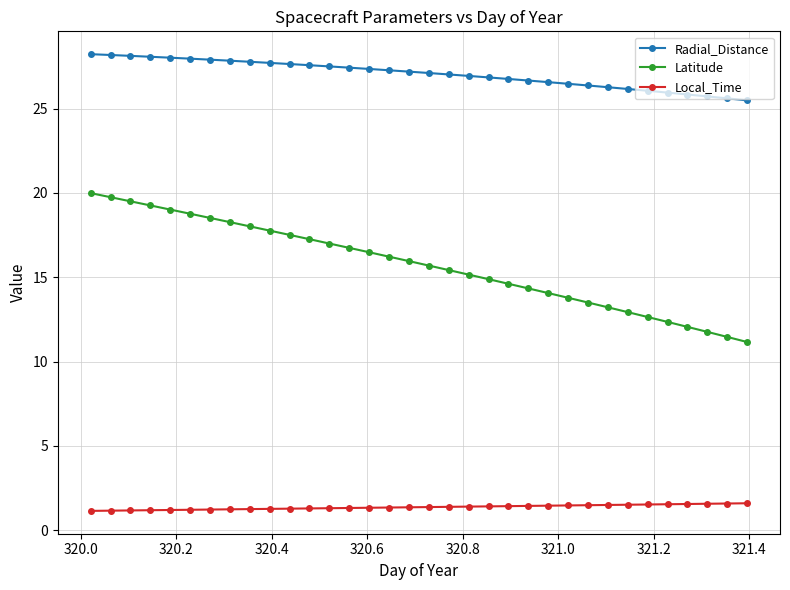

What is the difference between the maximum and second lowest values in the Latitude series?

8.5